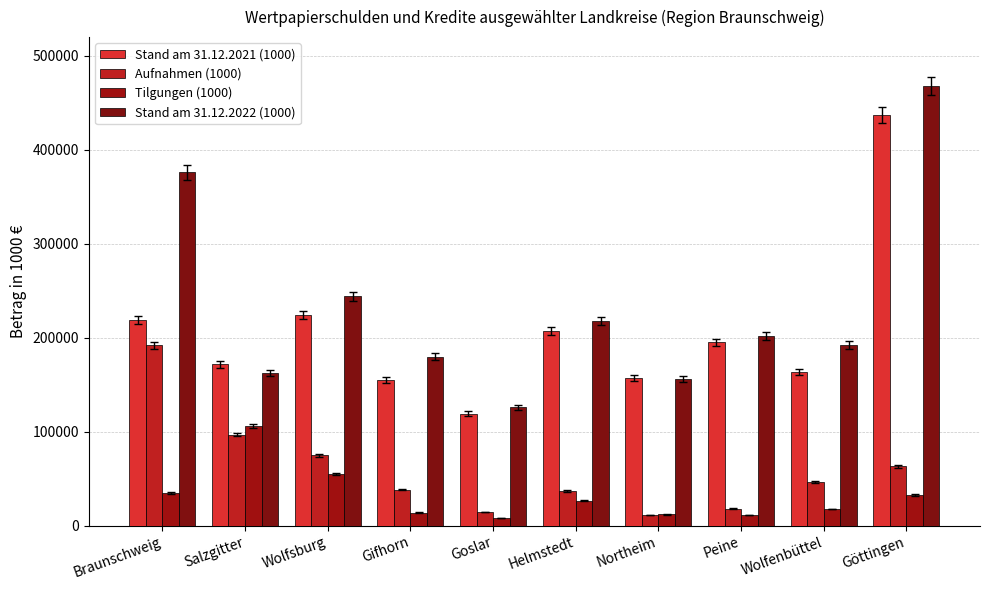

Where is Stand am 31.12.2021 (1000) nearest to the value 278292?

Wolfsburg